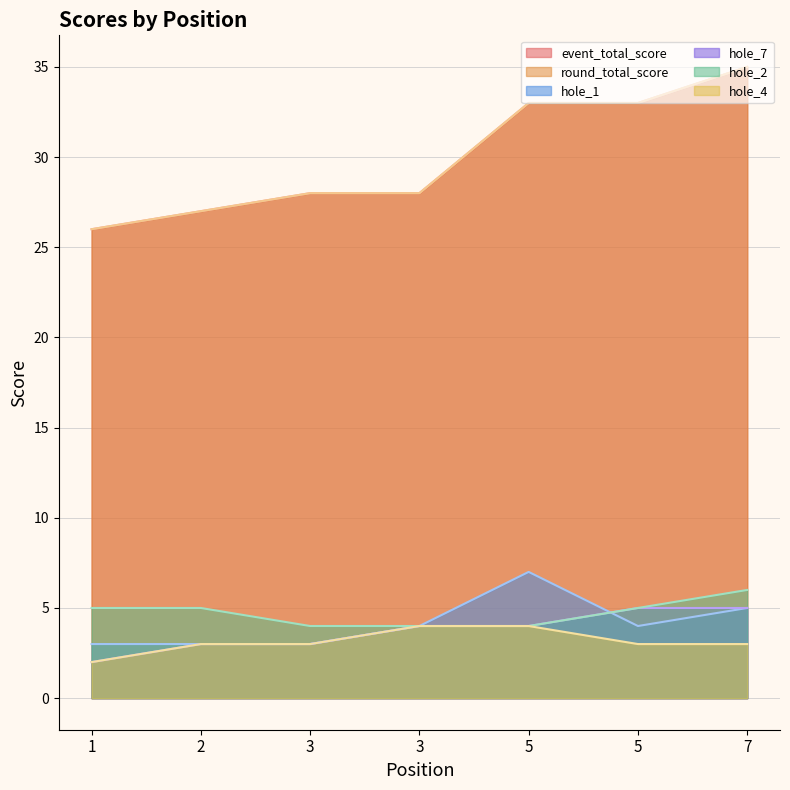

What is the lowest value of the event_total_score series?

26